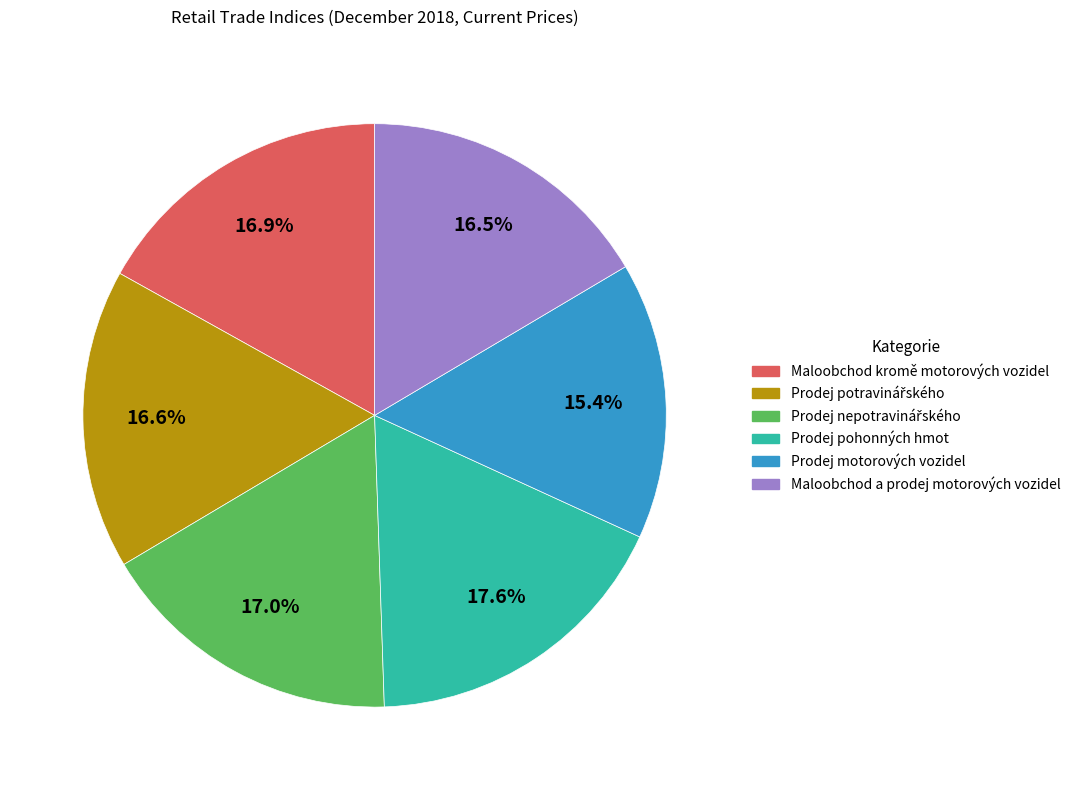

To the nearest percent, what is the average slice percentage?

17%